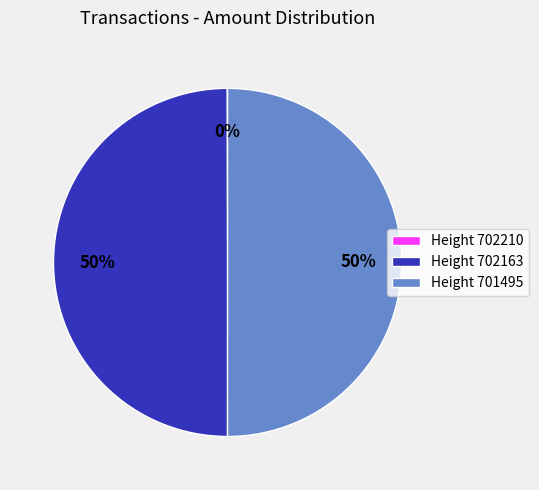

Is it true that Height 702163 is 50% of the pie?

True